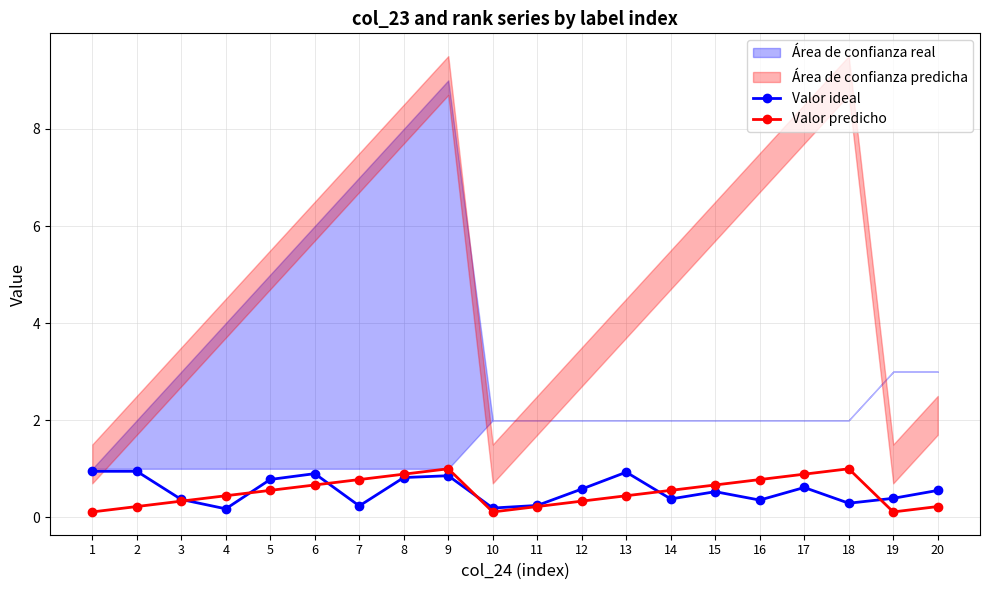

Reading right to left, what are all the values shown in this chart?

Valor ideal: 0.6	0.4	0.3	0.6	0.4	0.5	0.4	0.9	0.6	0.2	0.2	0.9	0.8	0.2	0.9	0.8	0.2	0.4	0.9	0.9
Valor predicho: 0.2	0.1	1.0	0.9	0.8	0.7	0.6	0.4	0.3	0.2	0.1	1.0	0.9	0.8	0.7	0.6	0.4	0.3	0.2	0.1